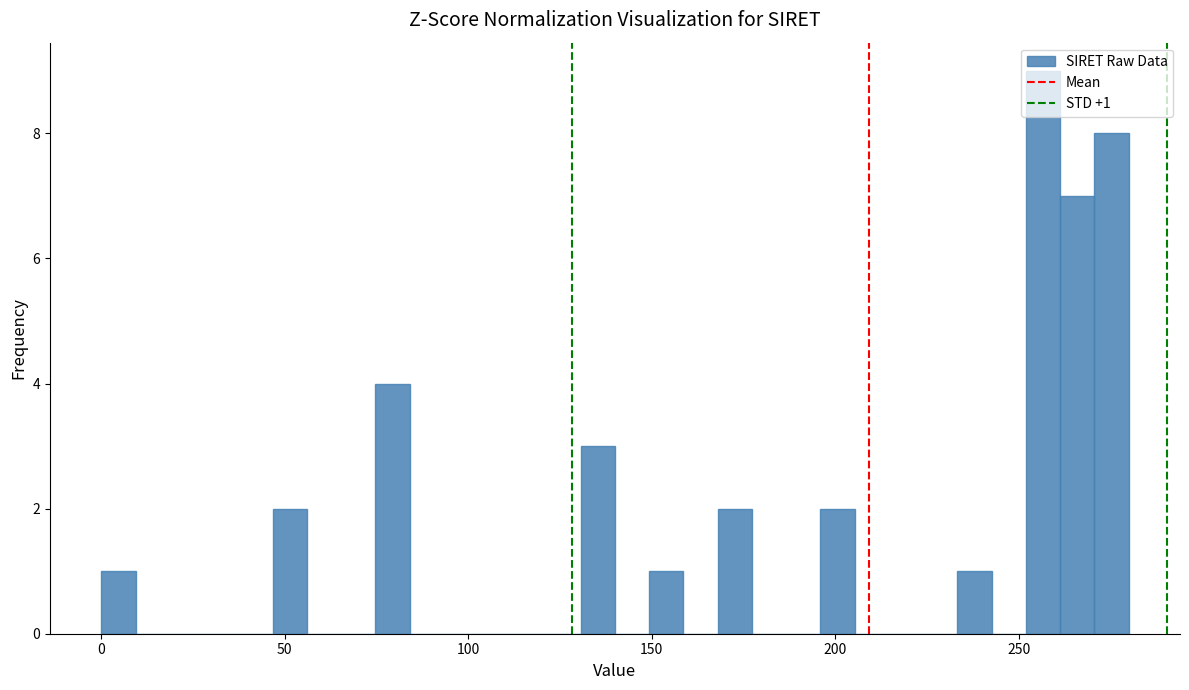

Around what value on the x-axis is the tallest bar? Give the approximate position of its centre, as read against the axis.

255